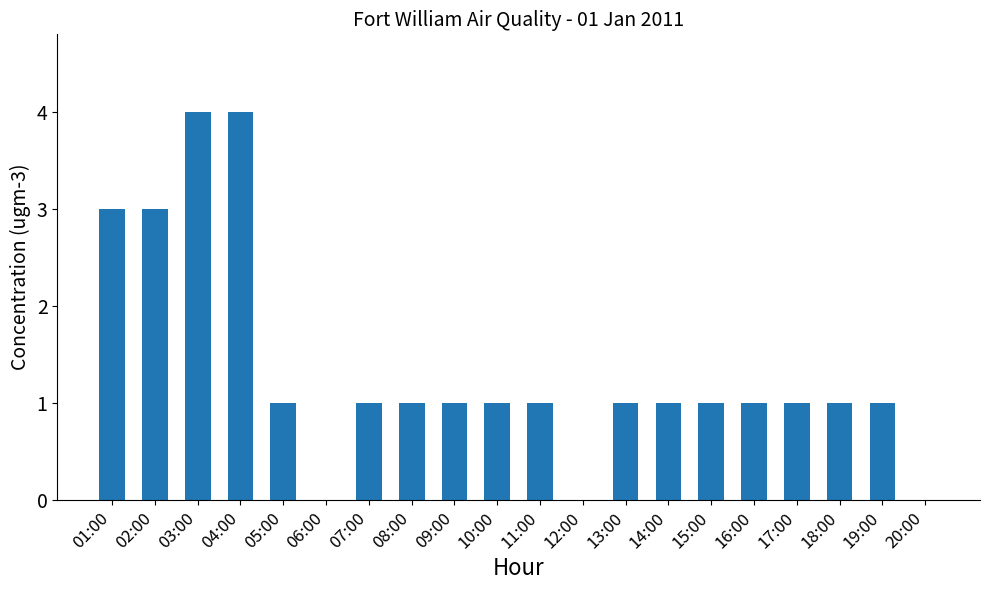

The value at 04:00 is 6. True or false?

False